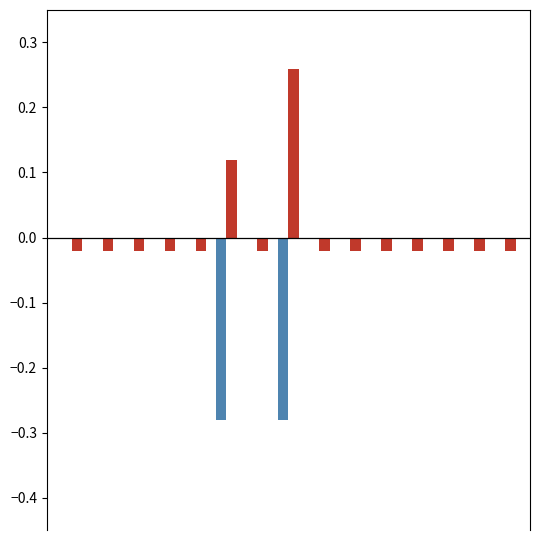

True or false: recent_changes has a value of -0.0 at 2.

False